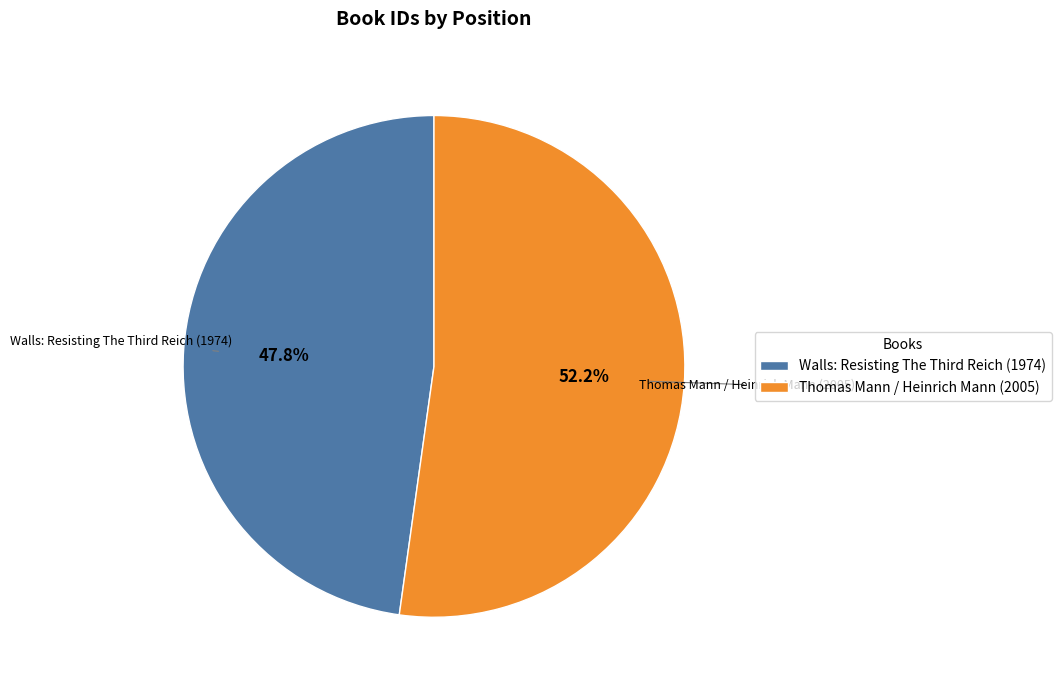

How many slices are in this pie chart?

2